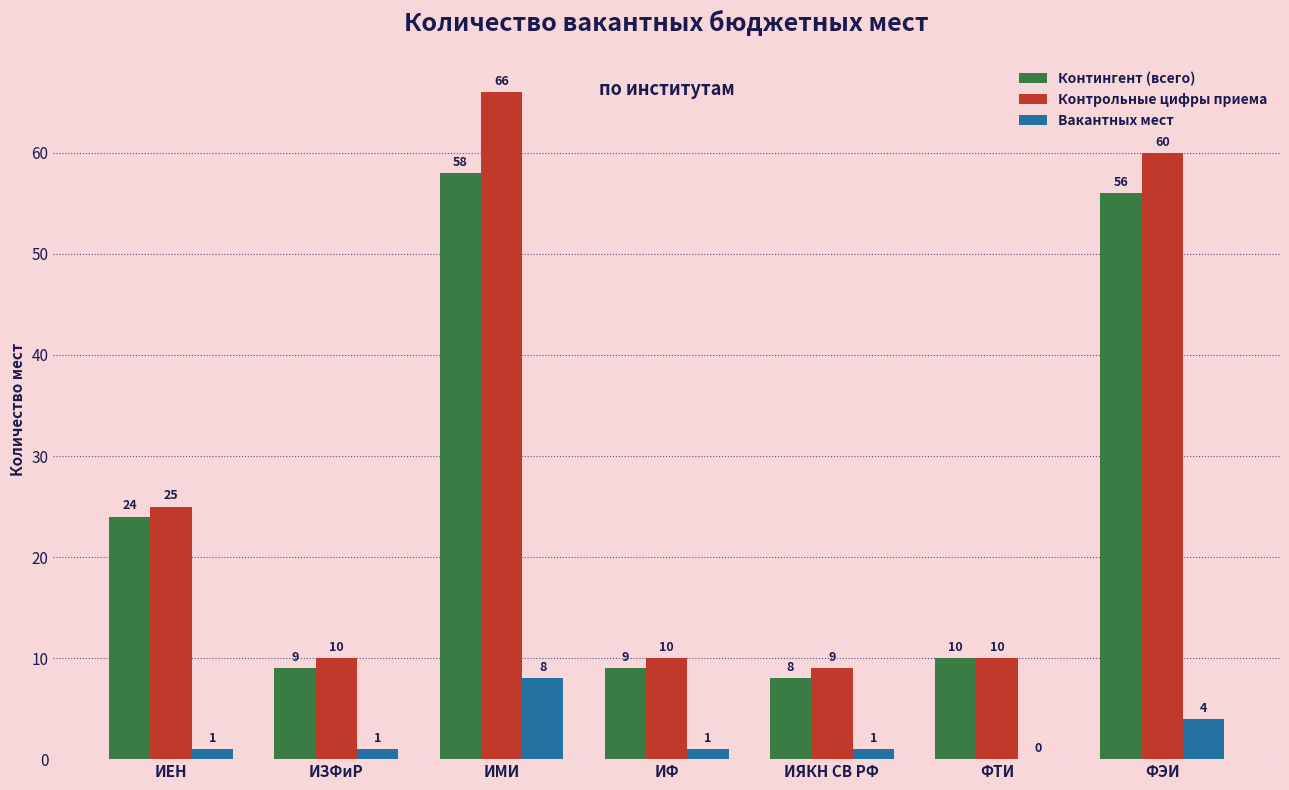

Which series has the largest total across all categories?

Контрольные цифры приема